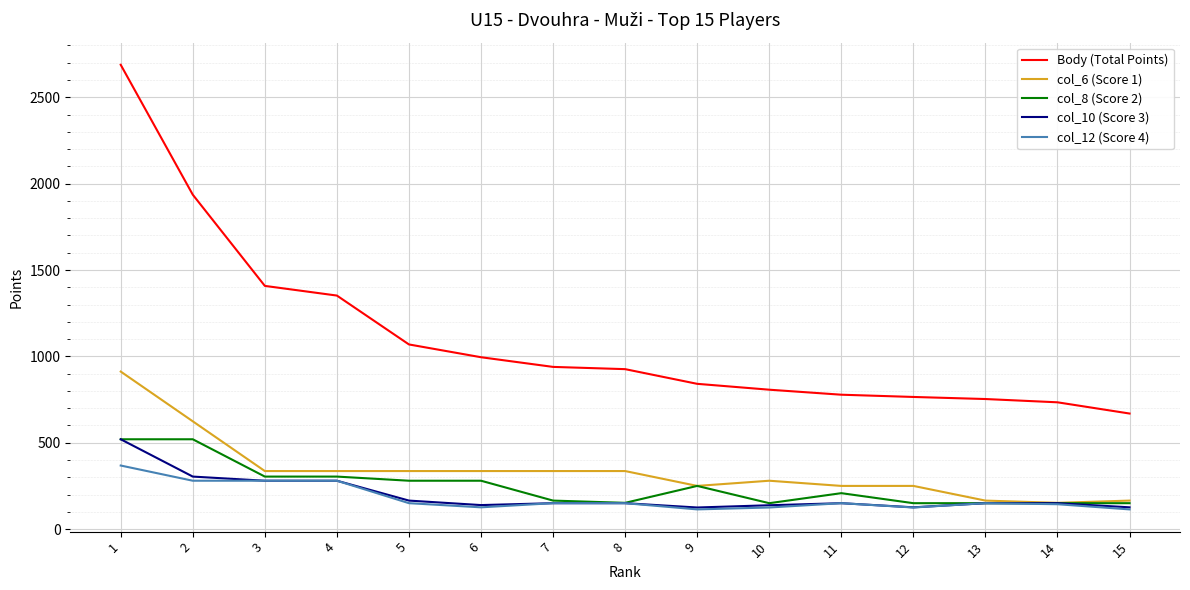

Which series has the largest total across all categories?

Body (Total Points)